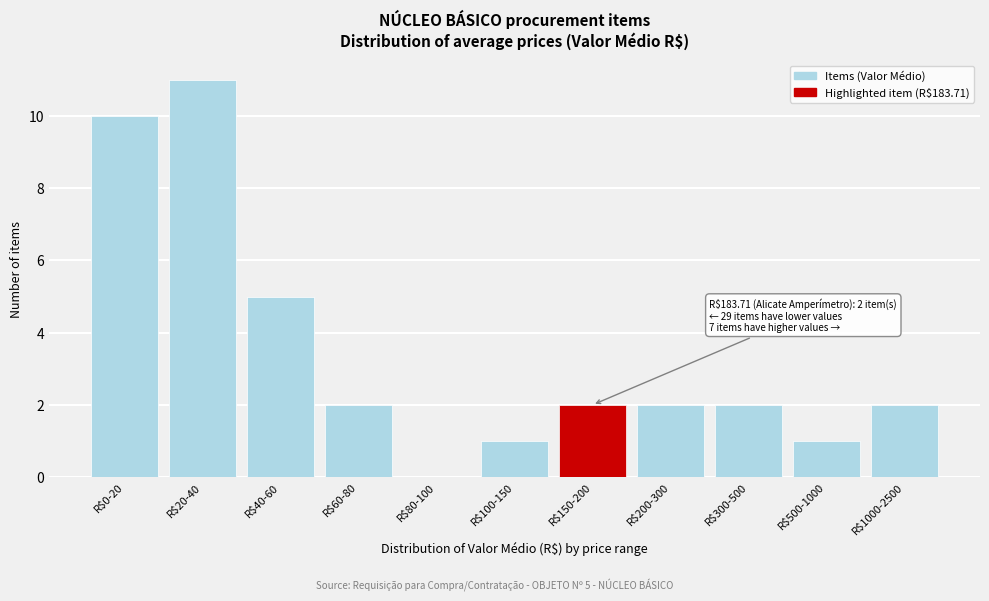

Is it true that the value at R$150-200 is 2?

True